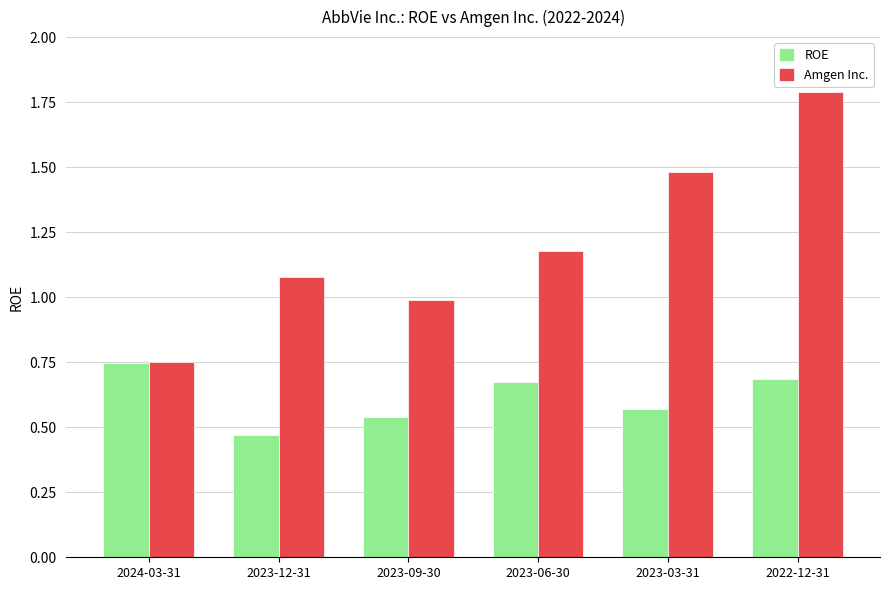

What is the label of the 2nd bar from the right?

2023-03-31